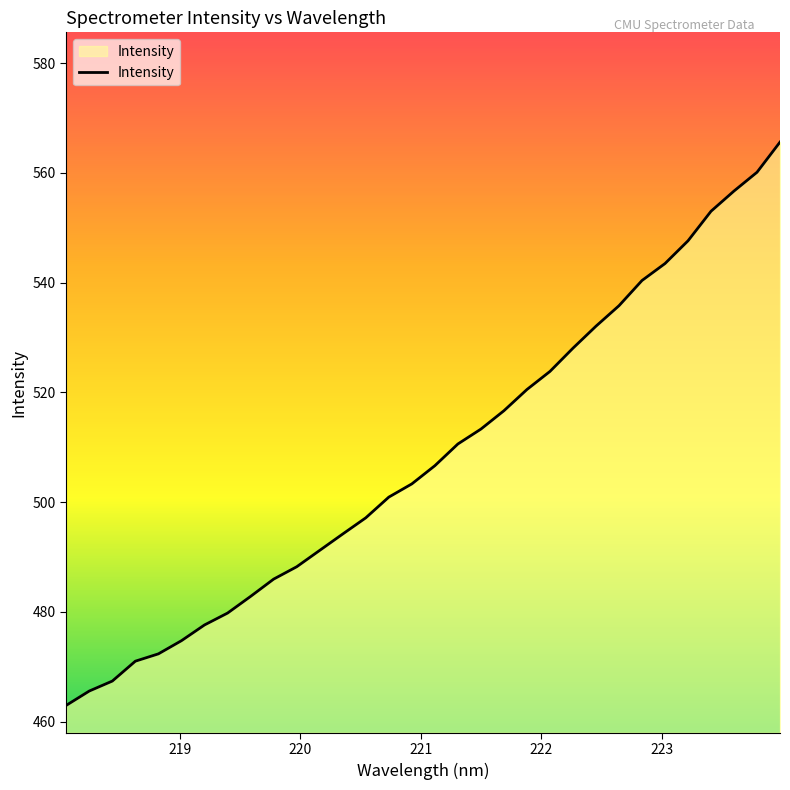

True or false: there are more than 1 points higher than both neighbors.

False